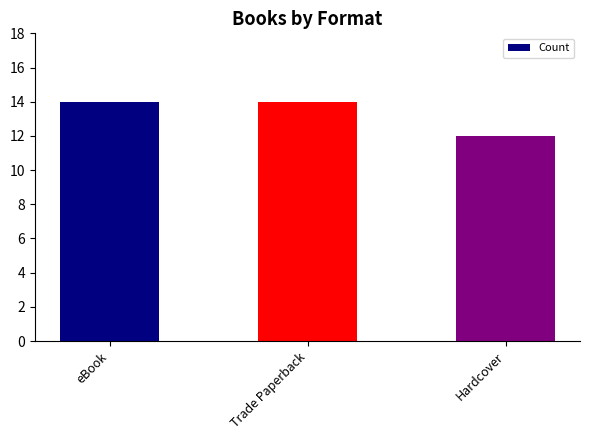

What is the sum of the values at eBook and Trade Paperback?

28